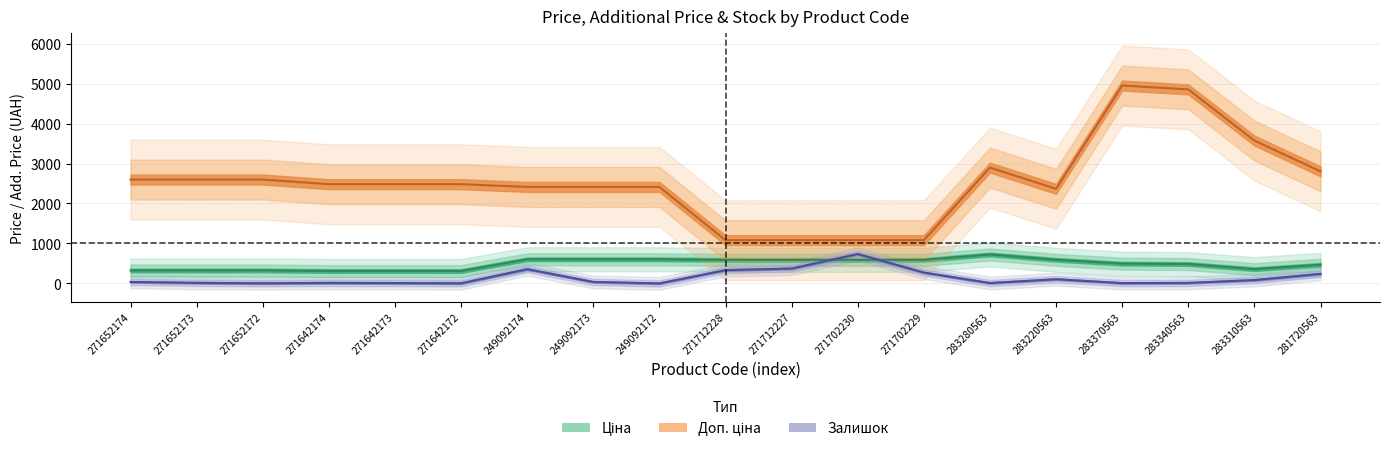

What is the smallest value displayed?

1.0